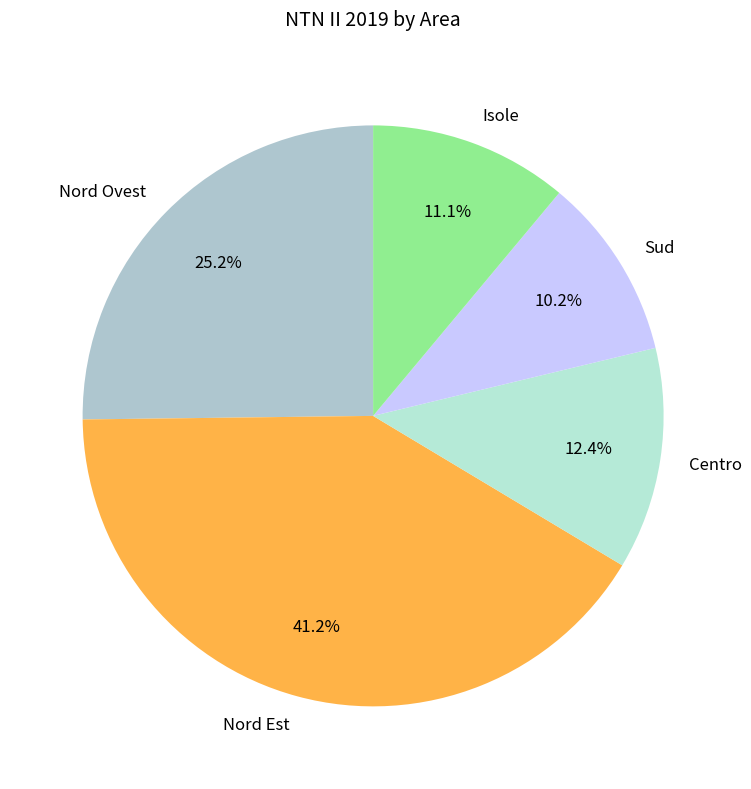

Rank the categories by value from highest to lowest.

Nord Est, Nord Ovest, Centro, Isole, Sud